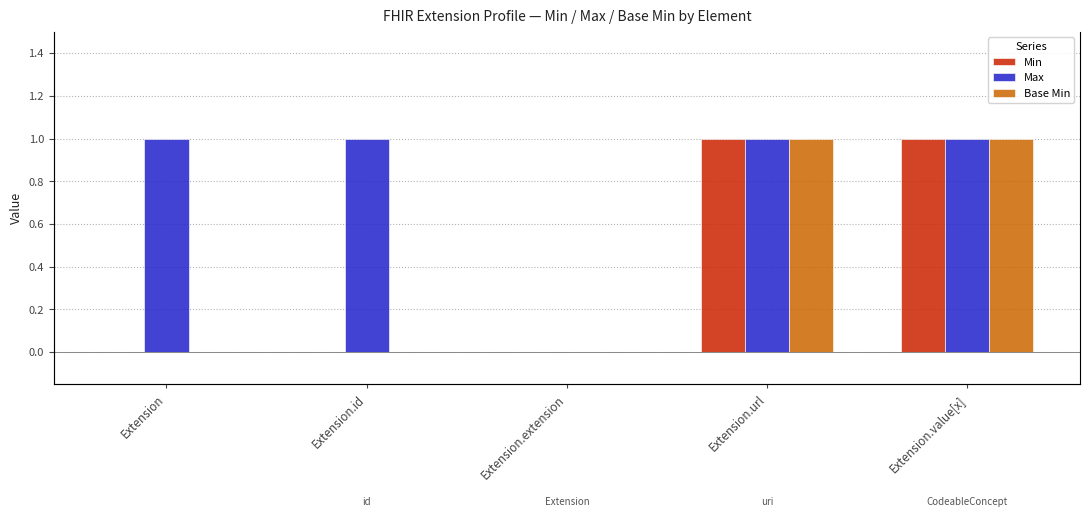

Reading left to right, list all the values displayed in this chart.

Min: Extension=0	Extension.id=0	Extension.extension=0	Extension.url=1	Extension.value[x]=1
Max: Extension=1	Extension.id=1	Extension.extension=0	Extension.url=1	Extension.value[x]=1
Base Min: Extension=0	Extension.id=0	Extension.extension=0	Extension.url=1	Extension.value[x]=1